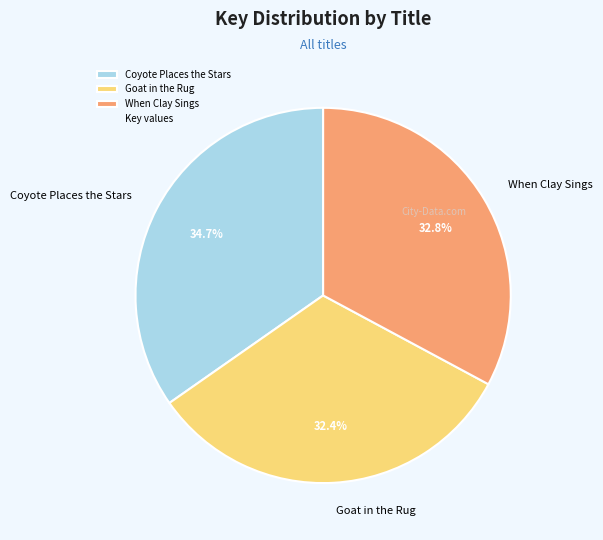

What is the largest slice in the pie chart?

Coyote Places the Stars